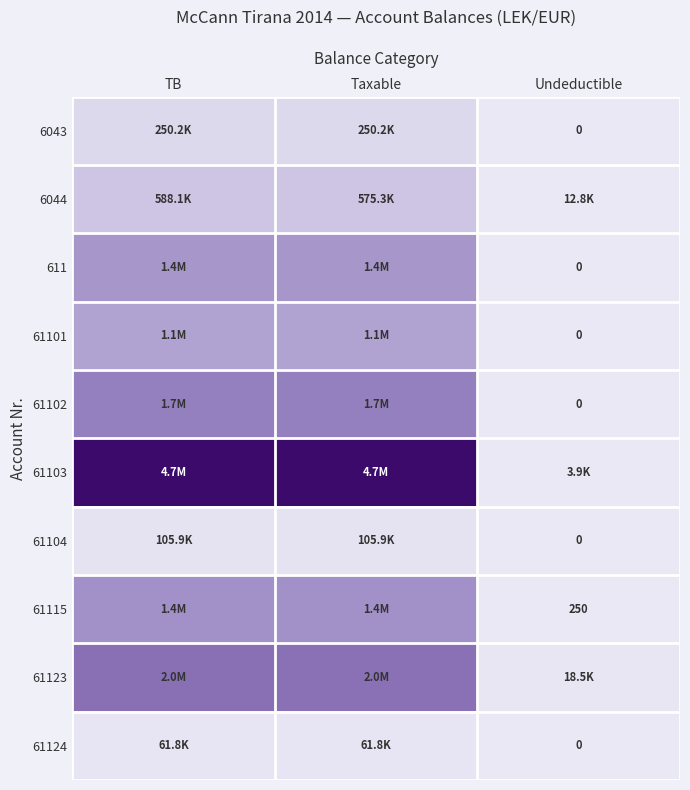

Which has a higher value, TB or Undeductible?

TB